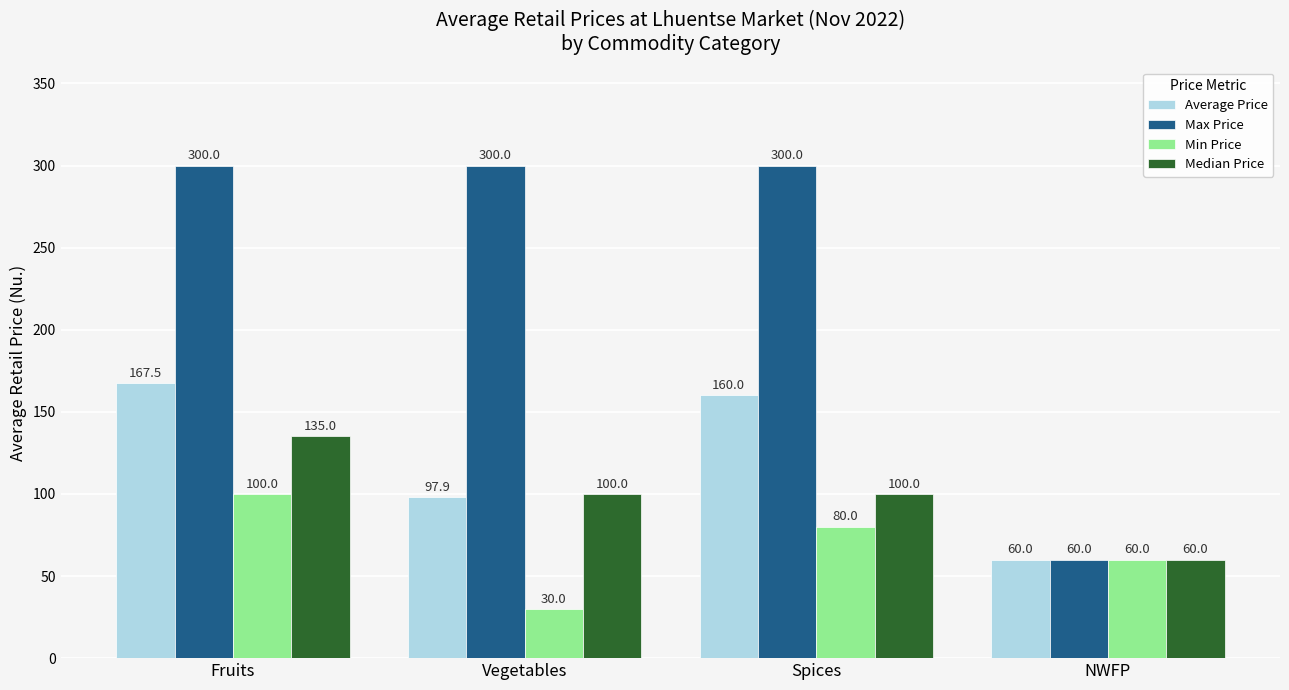

Which series has the widest spread of values?

Max Price